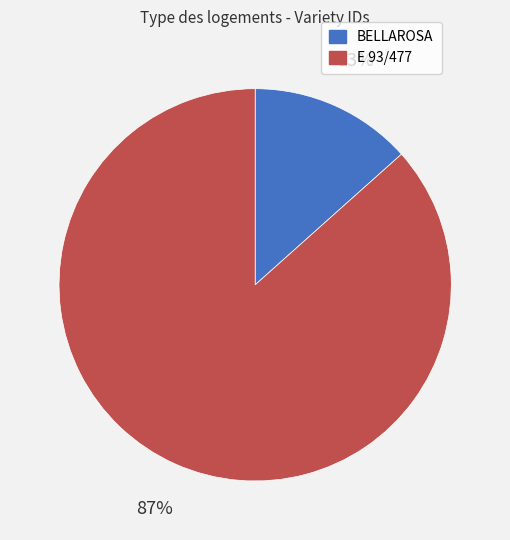

Which has a higher value, BELLAROSA or E 93/477?

E 93/477